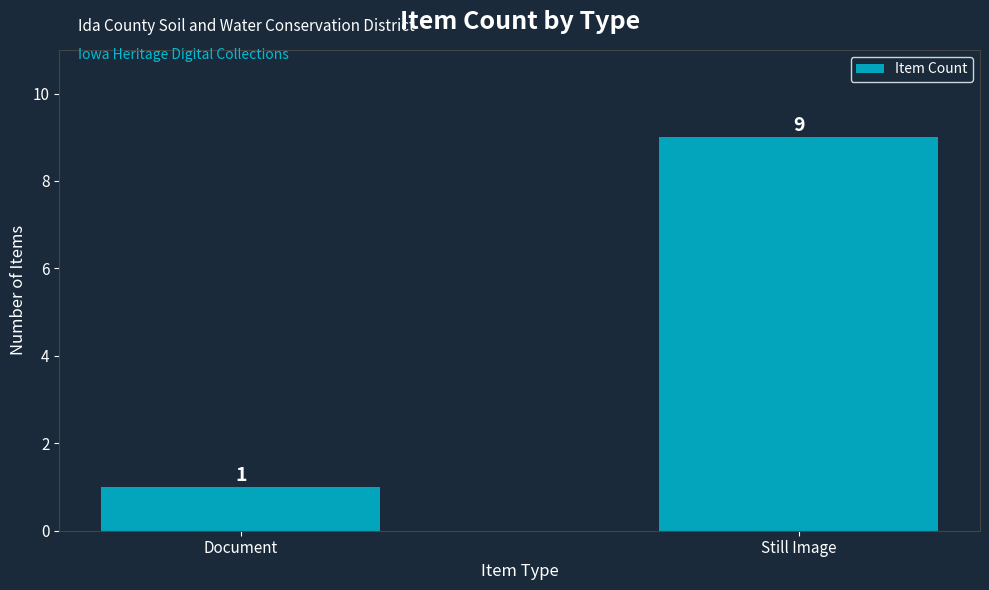

What value does the data have at Document?

1